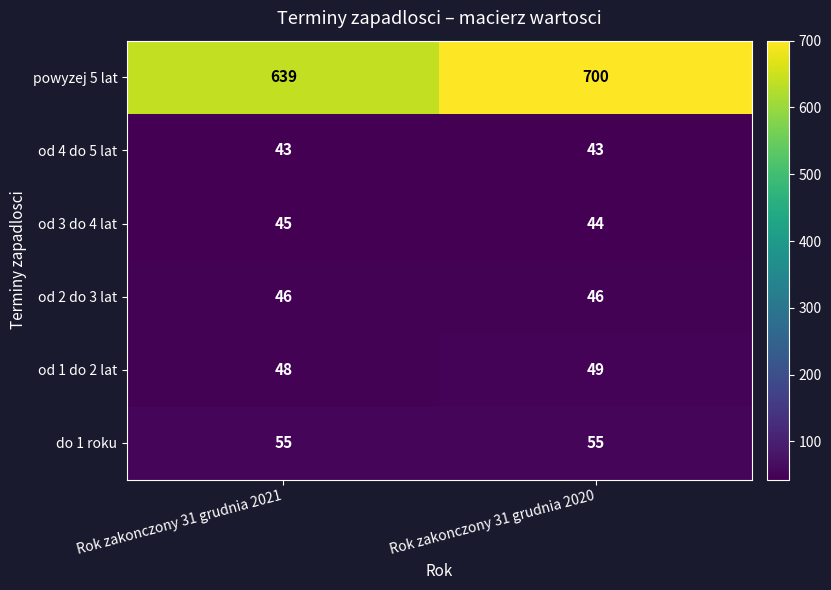

What is the spread (max minus min) of values at Rok zakonczony 31 grudnia 2021?

596